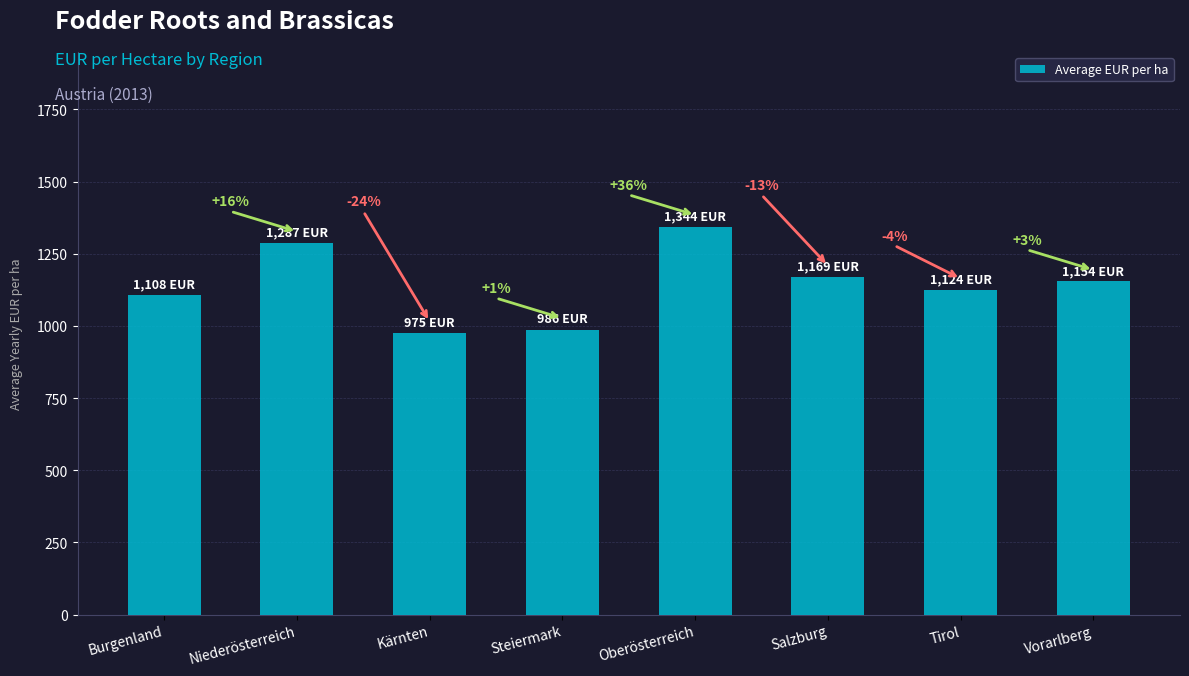

How many bars are there in total?

8